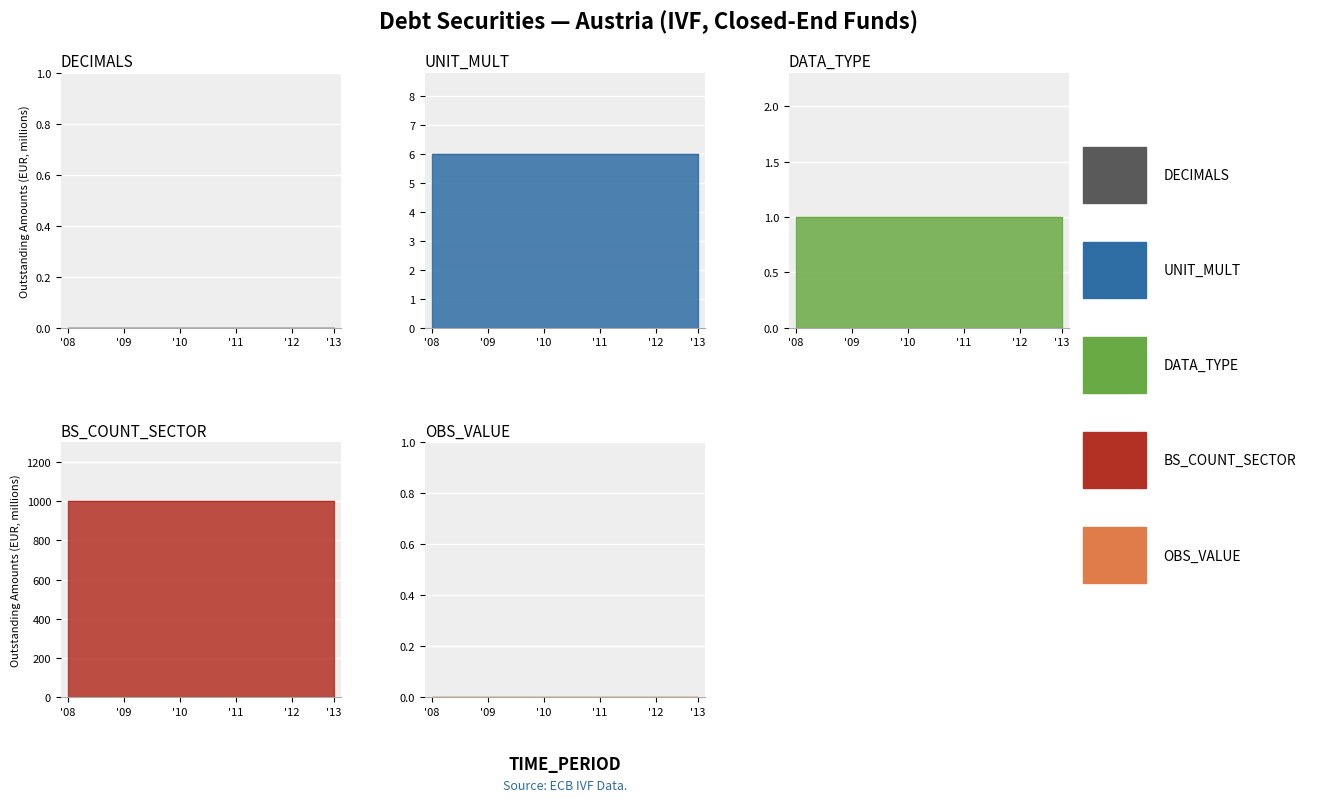

True or false: BS_COUNT_SECTOR and DATA_TYPE_1 intersect in this chart.

False